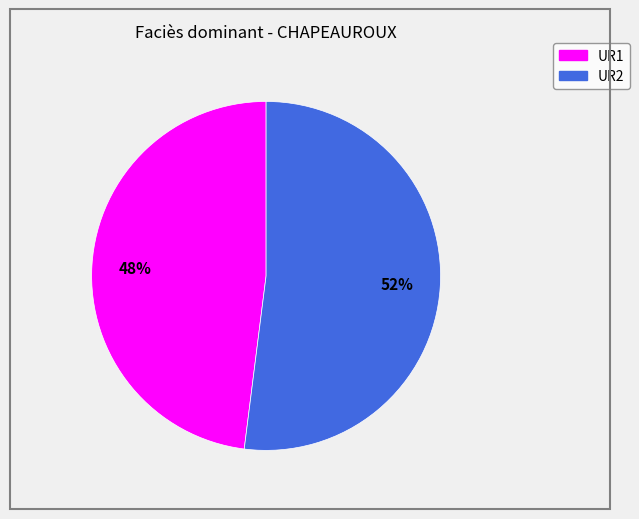

Count the number of slices in the pie.

2